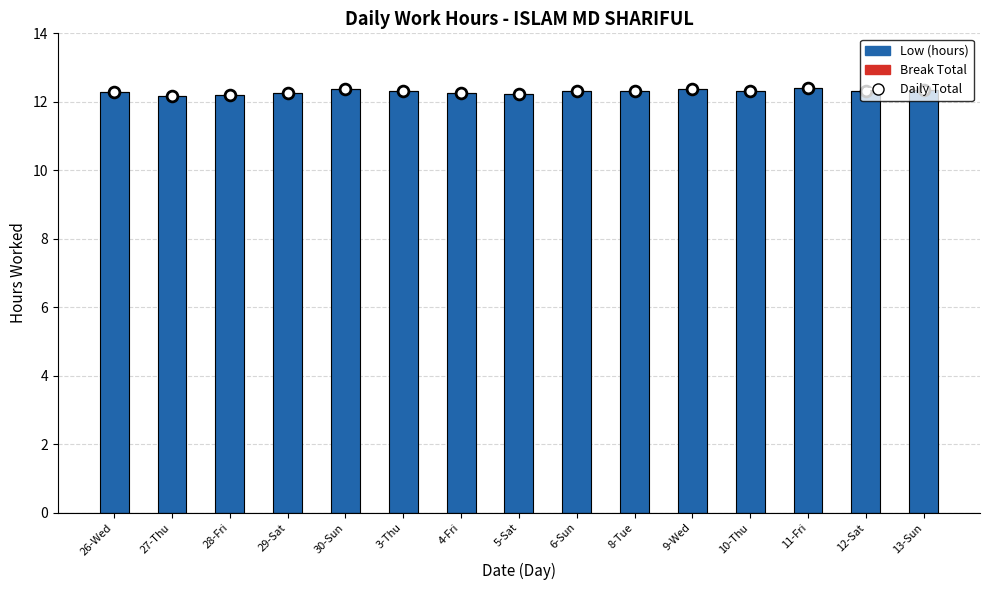

Which series has the largest Y range (max minus min)?

Low (hours)